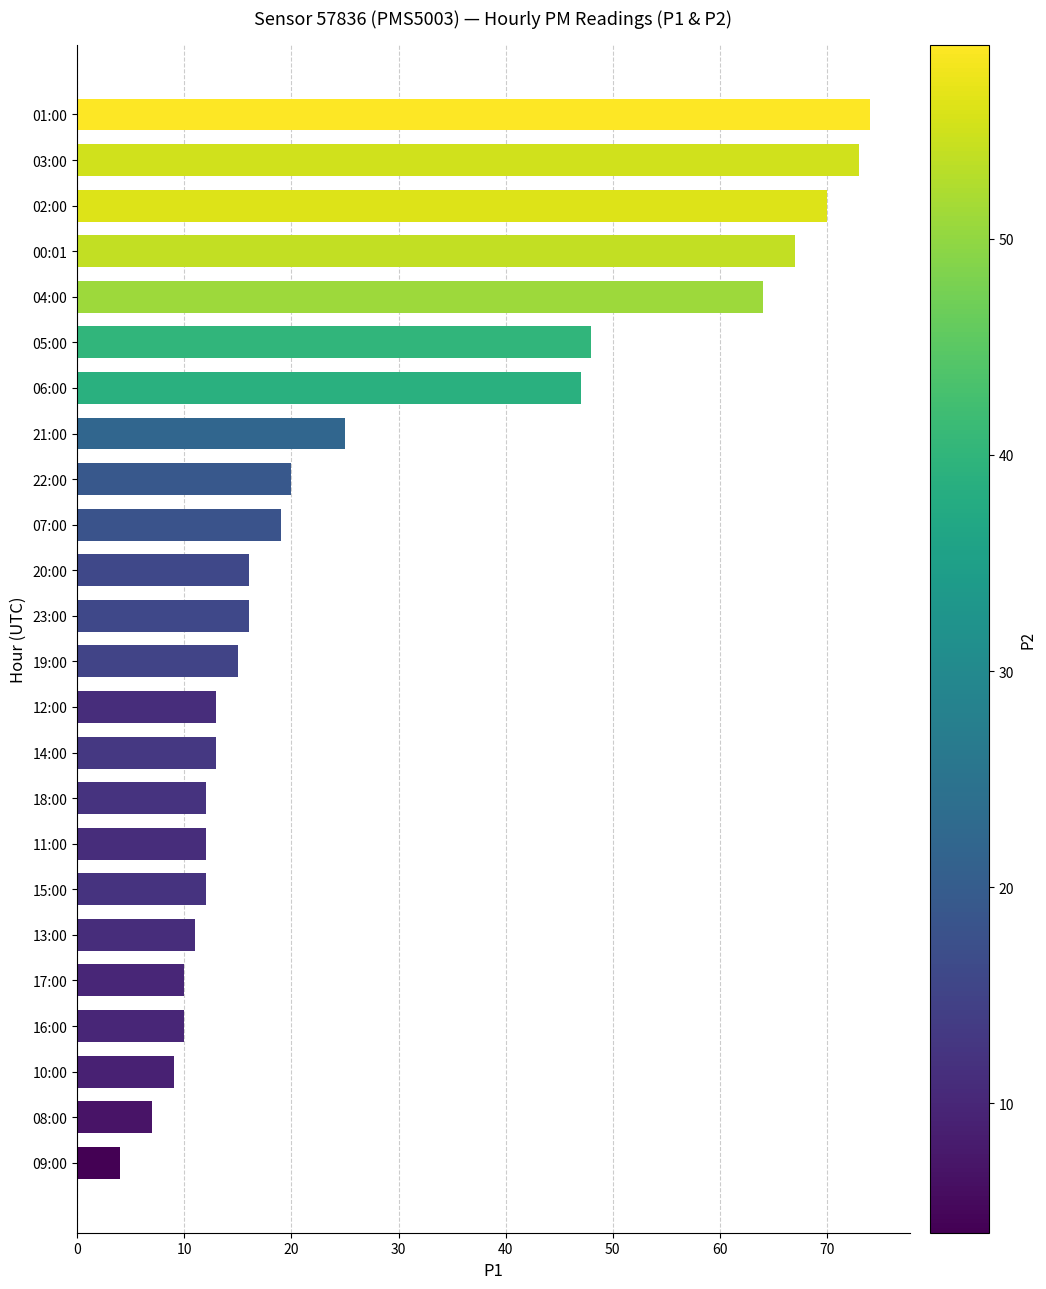

What is the greatest value displayed?

74